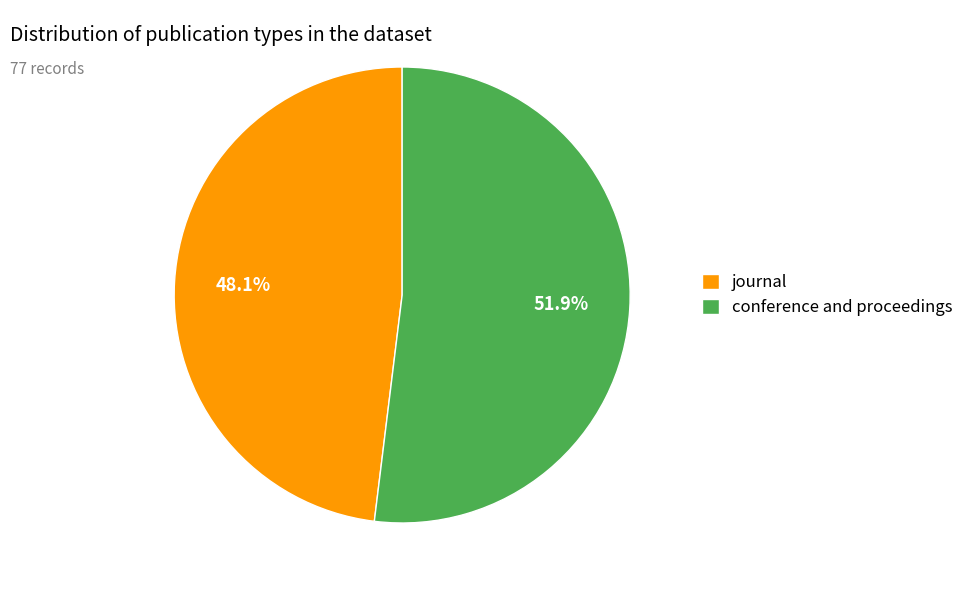

To the nearest percent, what portion does conference and proceedings represent?

52%